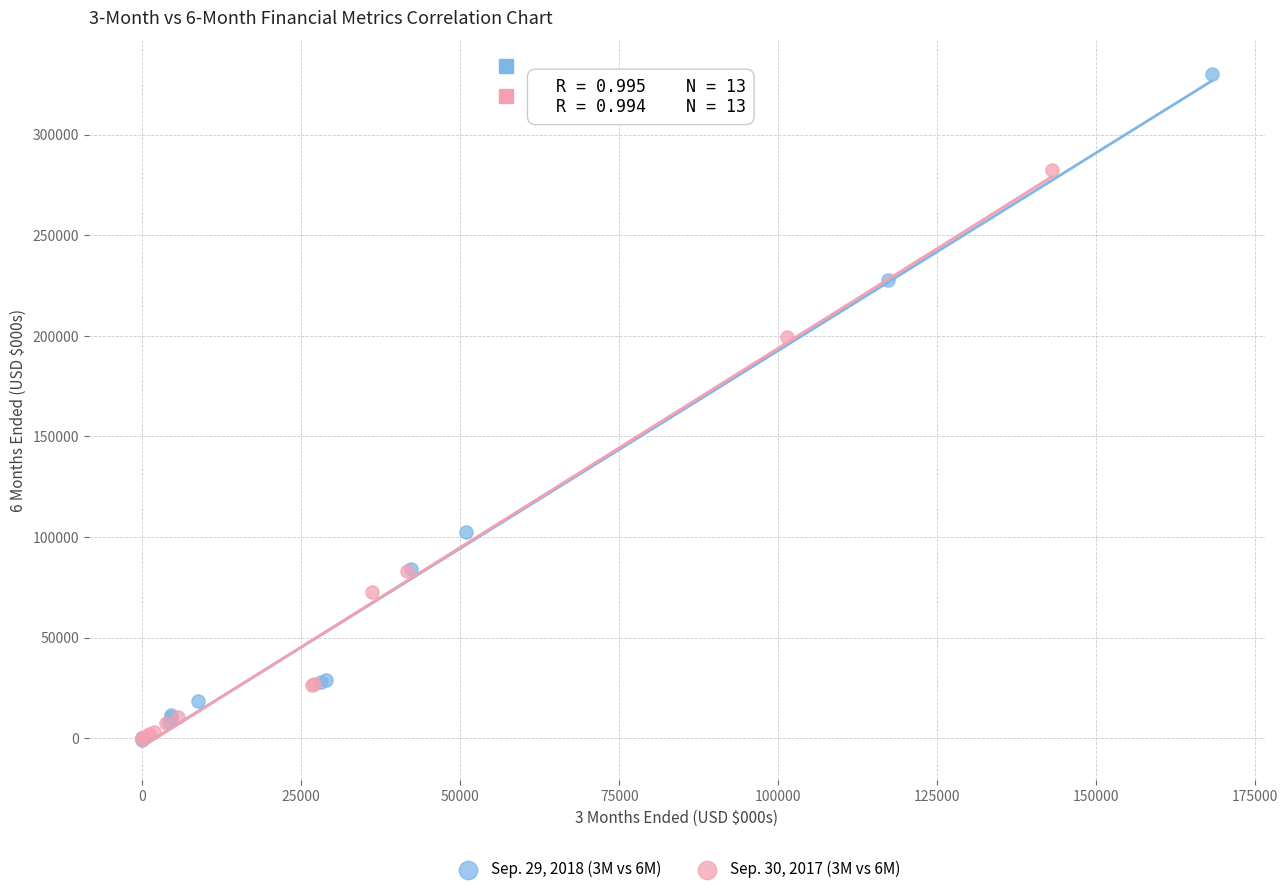

Which series reaches the maximum Y coordinate?

Sep. 29, 2018 (3M vs 6M)